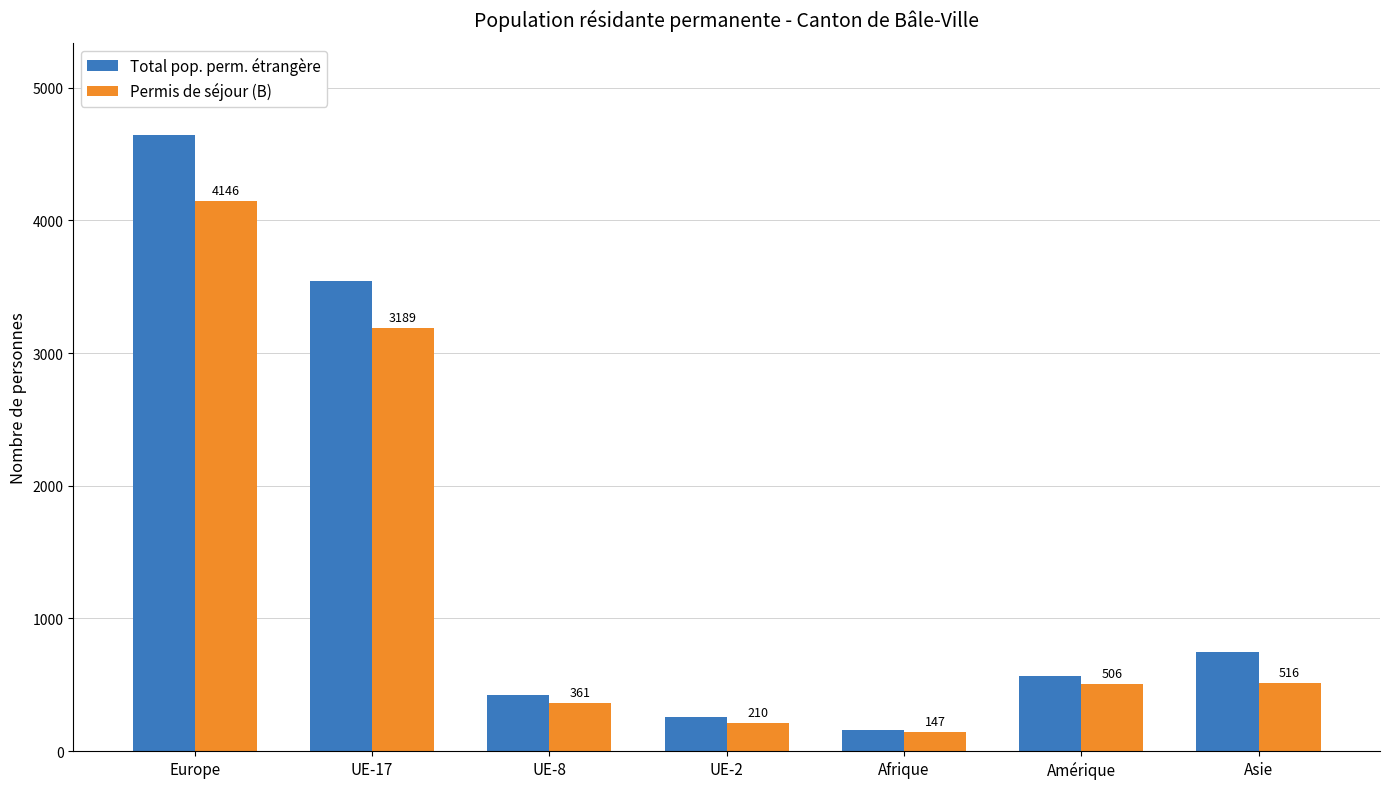

What is the sum of all Total pop. perm. étrangère values?

10344